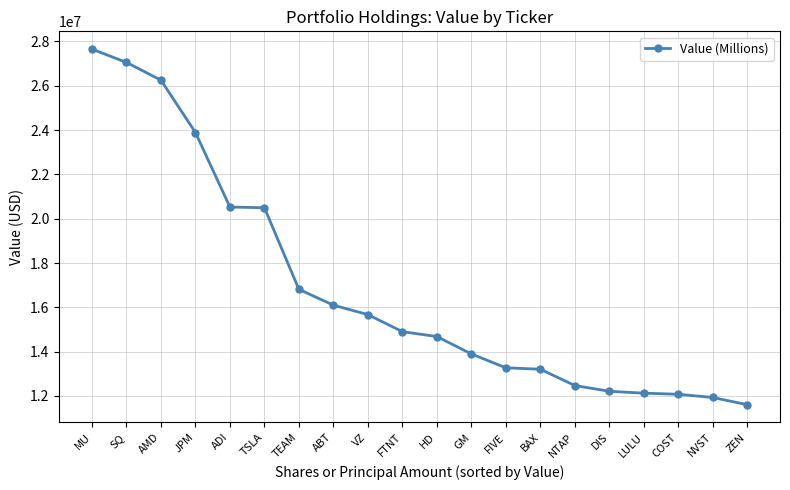

Is it true that the value at TEAM is 16812000?

True